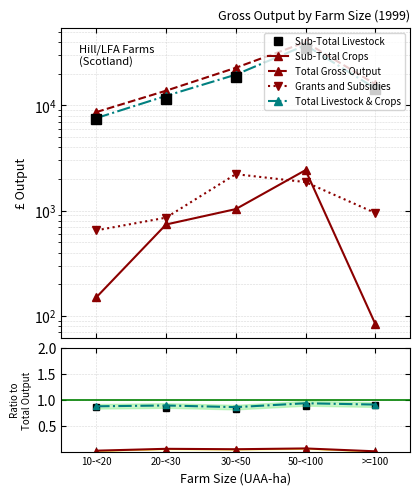

True or false: Sub-Total Livestock and Sub-Total Crops intersect in this chart.

False